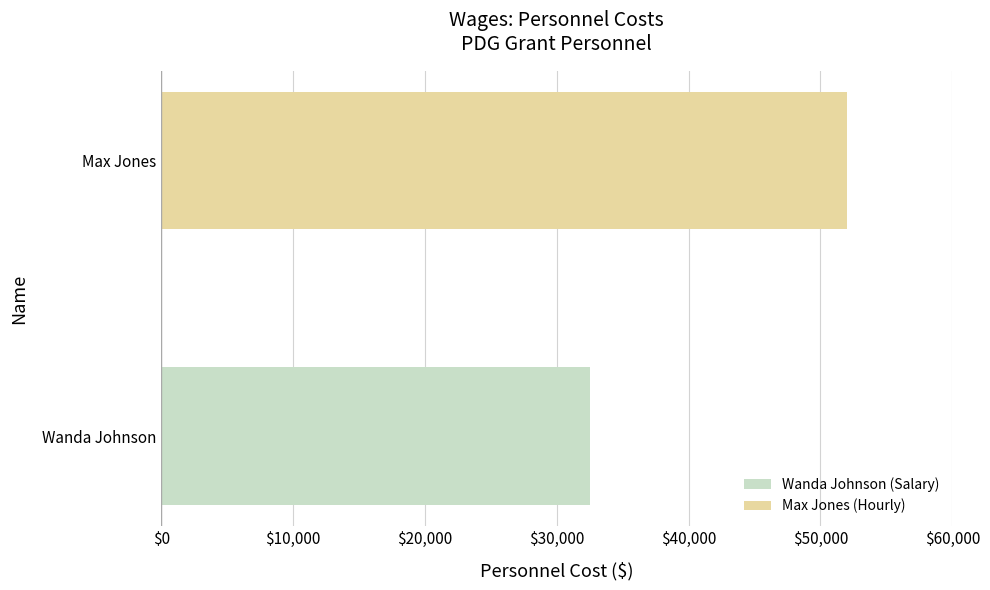

What is the change in value from Wanda Johnson to Max Jones?

+19500